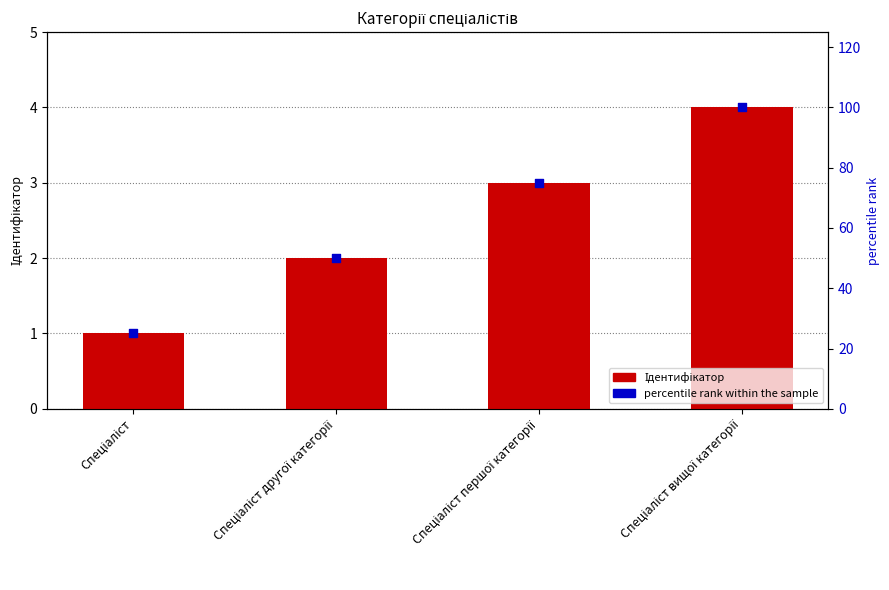

Which series reaches the maximum Y coordinate?

percentile rank within the sample